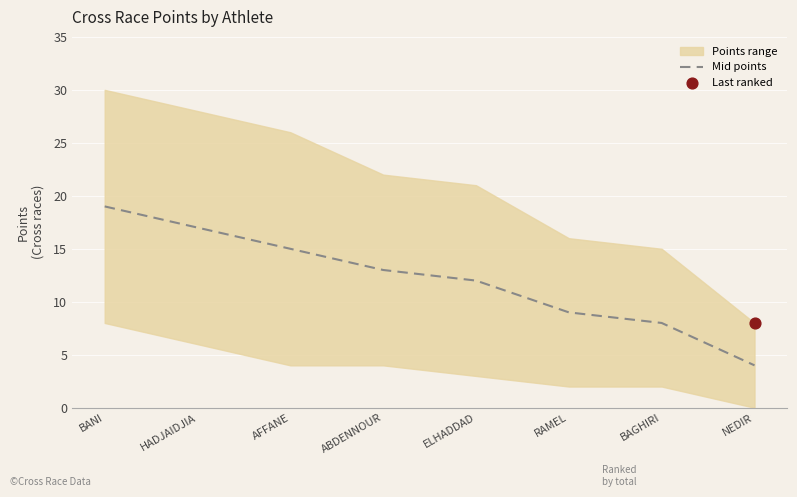

What is the ratio of the value at ABDENNOUR to the value at ELHADDAD?

1.1